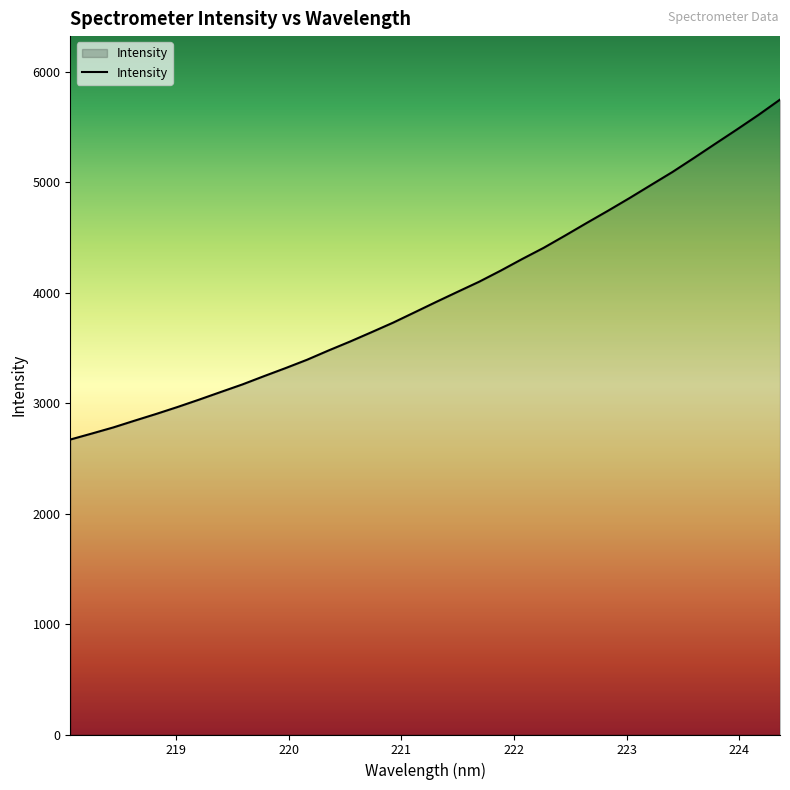

What is the greatest value displayed?

5750.1